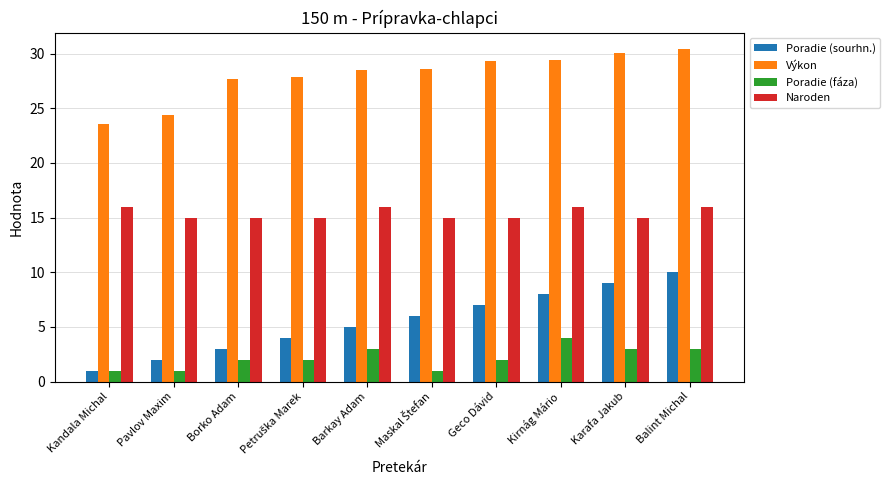

Count the number of data series in this chart.

4